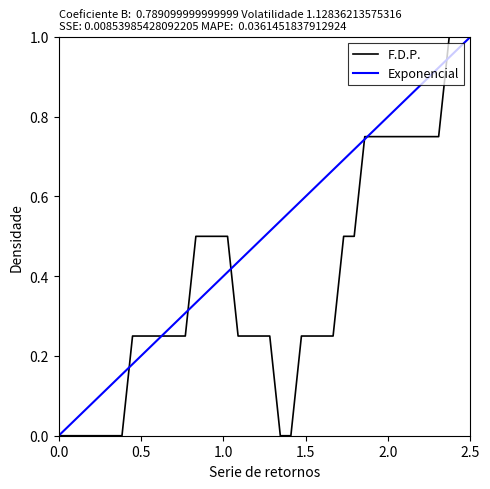

Which series has the largest total across all categories?

Exponencial